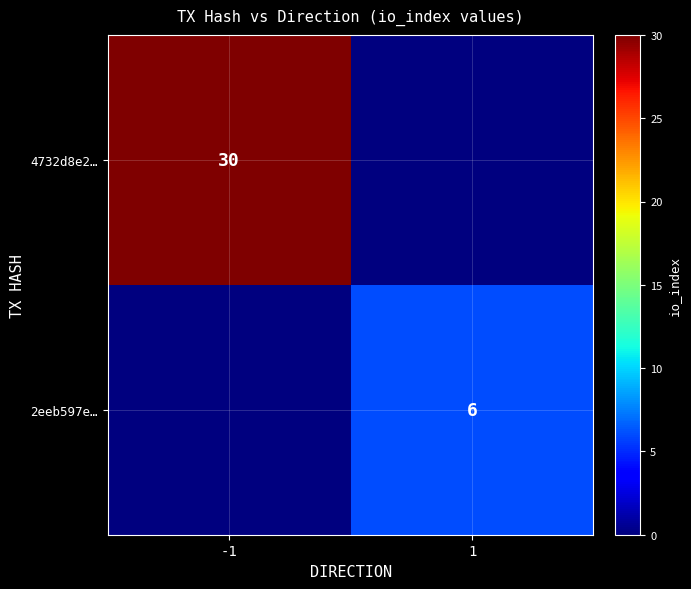

The value of 2eeb597e… at 1 is 6. True or false?

True